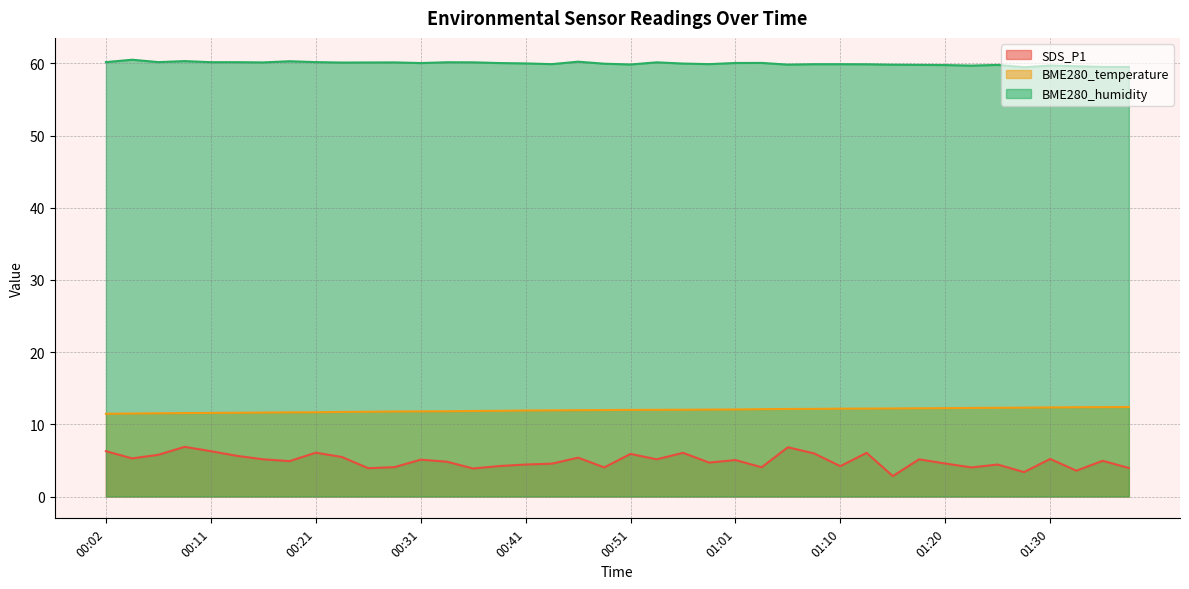

At how many categories does at least one series exceed 6?

40